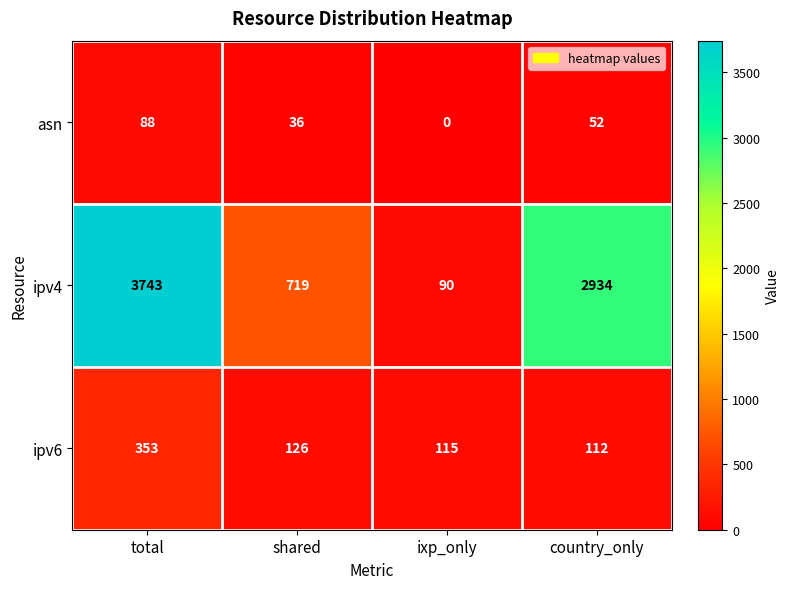

Reading left to right, list all the values displayed in this chart.

asn: 88	36	0	52
ipv4: 3743	719	90	2934
ipv6: 353	126	115	112